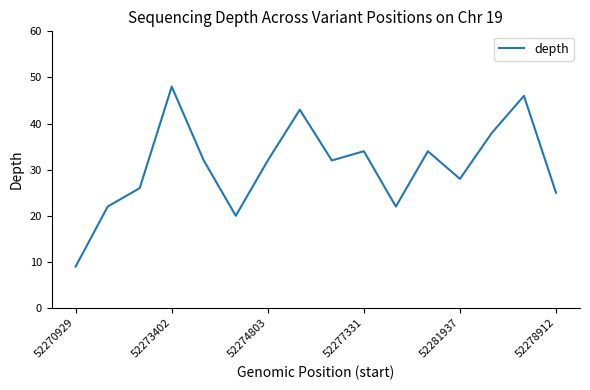

What is the difference between the maximum and minimum values?

39